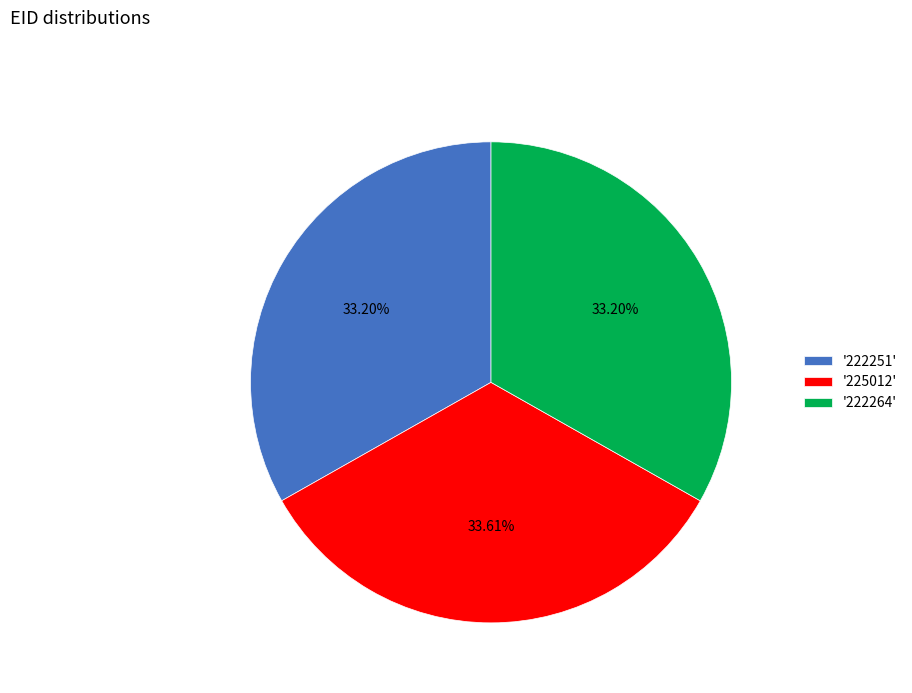

Approximately how many times larger is the value at '222251' compared to '225012'?

1.0